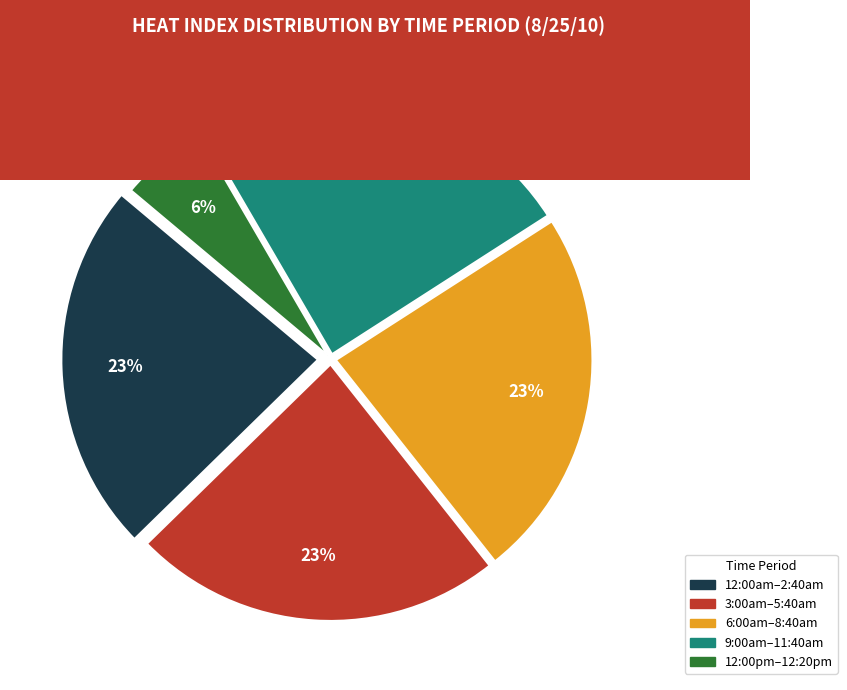

Is there a majority slice in this chart?

No